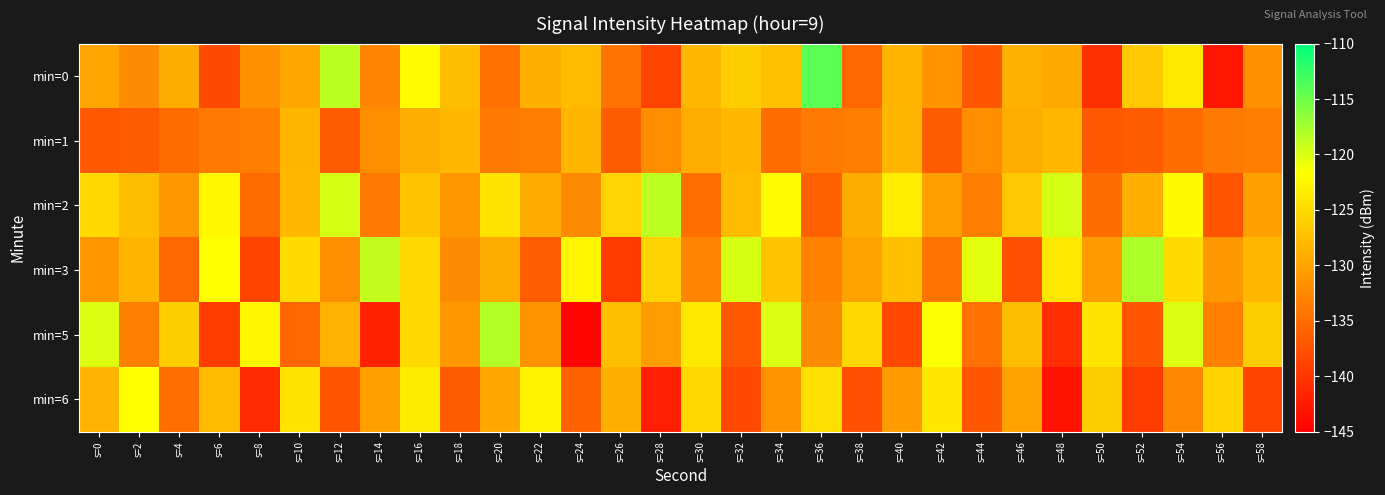

Reading left to right, what are all the values shown in this chart?

min=0: s=0=-130.0	s=2=-132.2	s=4=-129.2	s=6=-138.1	s=8=-131.8	s=10=-129.8	s=12=-118.6	s=14=-132.7	s=16=-121.9	s=18=-127.6	s=20=-134.6	s=22=-128.9	s=24=-127.9	s=26=-134.5	s=28=-138.8	s=30=-128.1	s=32=-126.2	s=34=-127.4	s=36=-114.1	s=38=-135.6	s=40=-128.3	s=42=-131.4	s=44=-136.9	s=46=-128.8	s=48=-129.6	s=50=-140.5	s=52=-126.7	s=54=-123.6	s=56=-143.0	s=58=-131.8
min=1: s=0=-136.8	s=2=-136.5	s=4=-135.0	s=6=-133.8	s=8=-133.4	s=10=-128.3	s=12=-136.6	s=14=-132.1	s=16=-129.0	s=18=-128.2	s=20=-133.8	s=22=-133.4	s=24=-128.3	s=26=-136.6	s=28=-132.1	s=30=-129.0	s=32=-128.2	s=34=-135.0	s=36=-133.8	s=38=-133.4	s=40=-128.3	s=42=-136.6	s=44=-132.1	s=46=-129.0	s=48=-128.2	s=50=-136.8	s=52=-136.5	s=54=-135.0	s=56=-133.8	s=58=-133.4
min=2: s=0=-125.1	s=2=-127.7	s=4=-131.0	s=6=-122.3	s=8=-135.2	s=10=-128.1	s=12=-119.8	s=14=-133.9	s=16=-127.0	s=18=-131.1	s=20=-124.2	s=22=-129.3	s=24=-132.4	s=26=-125.5	s=28=-118.6	s=30=-134.8	s=32=-127.9	s=34=-122.0	s=36=-136.1	s=38=-129.2	s=40=-123.3	s=42=-130.4	s=44=-133.5	s=46=-126.6	s=48=-119.8	s=50=-134.9	s=52=-129.0	s=54=-122.1	s=56=-137.2	s=58=-130.3
min=3: s=0=-131.2	s=2=-128.3	s=4=-135.5	s=6=-121.6	s=8=-138.7	s=10=-124.8	s=12=-131.9	s=14=-118.9	s=16=-125.0	s=18=-132.1	s=20=-129.2	s=22=-136.3	s=24=-122.5	s=26=-139.6	s=28=-125.7	s=30=-132.8	s=32=-119.9	s=34=-126.9	s=36=-133.0	s=38=-130.1	s=40=-127.2	s=42=-134.3	s=44=-120.5	s=46=-137.6	s=48=-123.7	s=50=-130.8	s=52=-117.9	s=54=-124.9	s=56=-131.0	s=58=-128.1
min=5: s=0=-120.1	s=2=-133.2	s=4=-126.3	s=6=-139.4	s=8=-122.6	s=10=-135.7	s=12=-128.8	s=14=-141.9	s=16=-125.0	s=18=-131.1	s=20=-118.2	s=22=-131.3	s=24=-144.4	s=26=-127.6	s=28=-130.7	s=30=-123.8	s=32=-136.9	s=34=-120.0	s=36=-132.1	s=38=-125.2	s=40=-138.3	s=42=-121.4	s=44=-134.6	s=46=-127.7	s=48=-140.8	s=50=-123.9	s=52=-137.0	s=54=-120.1	s=56=-133.2	s=58=-126.3
min=6: s=0=-128.5	s=2=-121.7	s=4=-134.8	s=6=-127.9	s=8=-141.0	s=10=-124.1	s=12=-137.2	s=14=-130.3	s=16=-123.4	s=18=-136.5	s=20=-129.7	s=22=-122.8	s=24=-135.9	s=26=-129.0	s=28=-142.1	s=30=-125.2	s=32=-138.3	s=34=-131.4	s=36=-124.5	s=38=-137.7	s=40=-130.8	s=42=-123.9	s=44=-137.0	s=46=-130.1	s=48=-143.2	s=50=-126.3	s=52=-139.4	s=54=-132.5	s=56=-125.7	s=58=-138.8